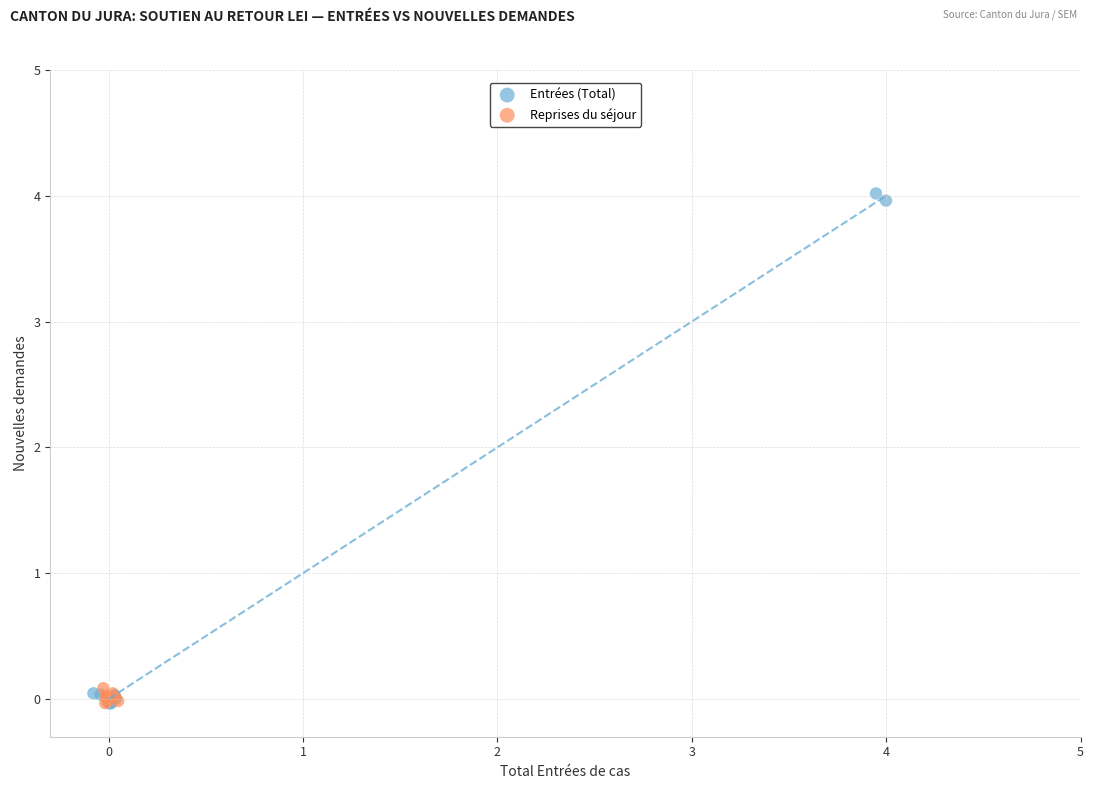

Which series has the widest spread of Y values?

Entrées (Total)